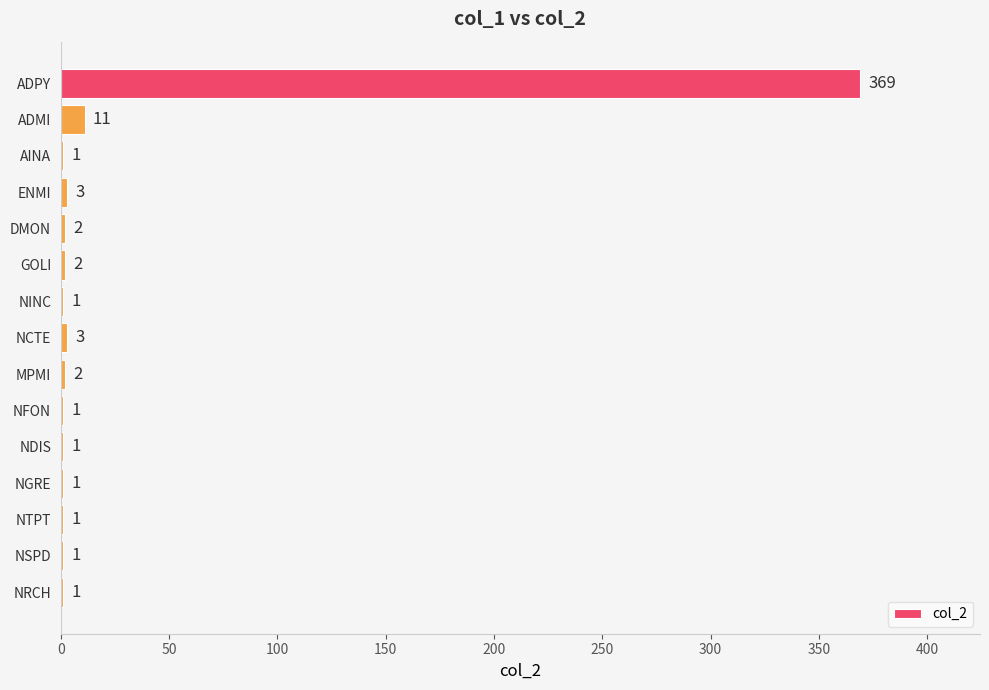

True or false: the data shows 1 at NINC.

True